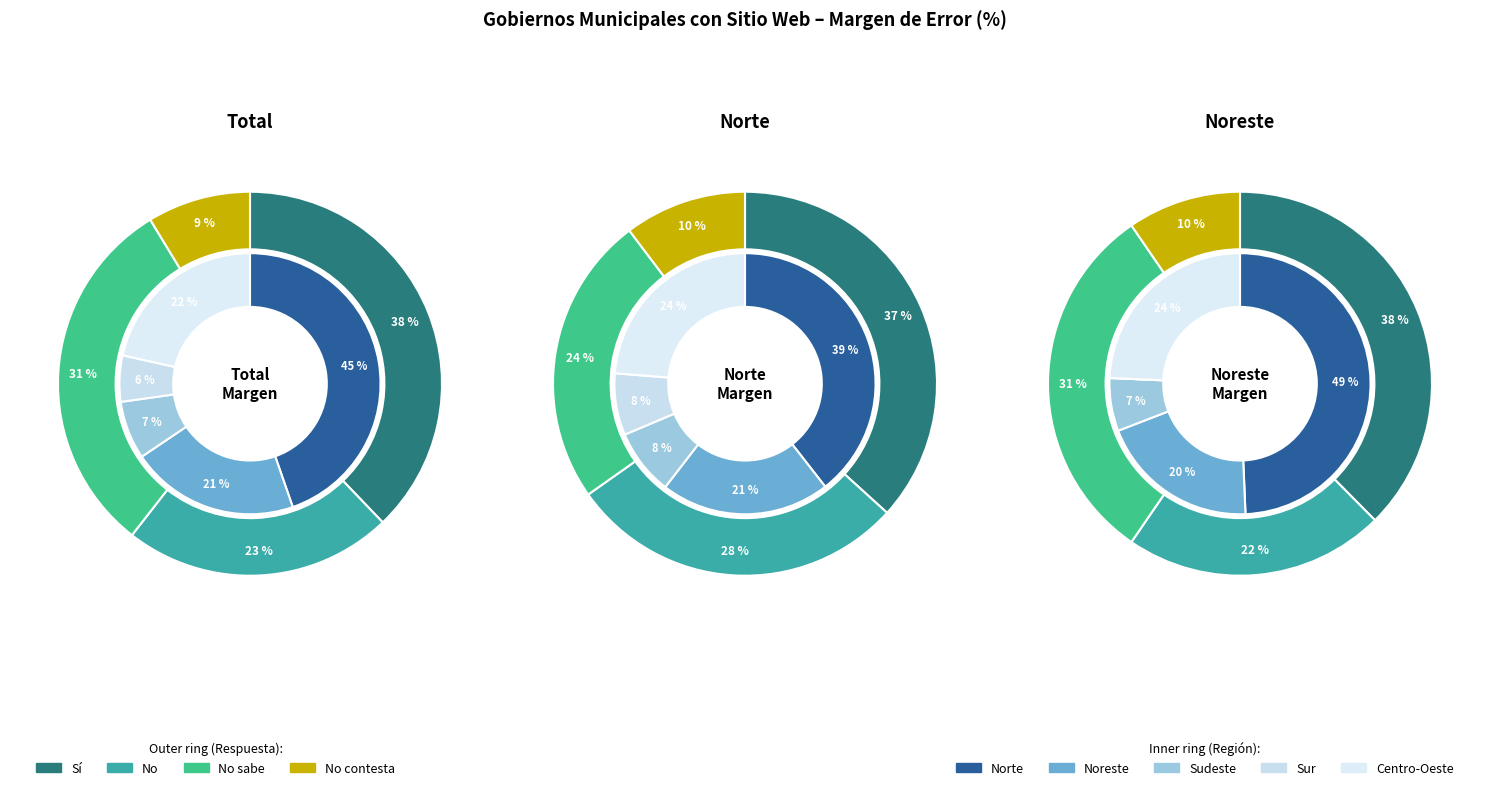

Between No sabe and Sí, which is larger?

Sí